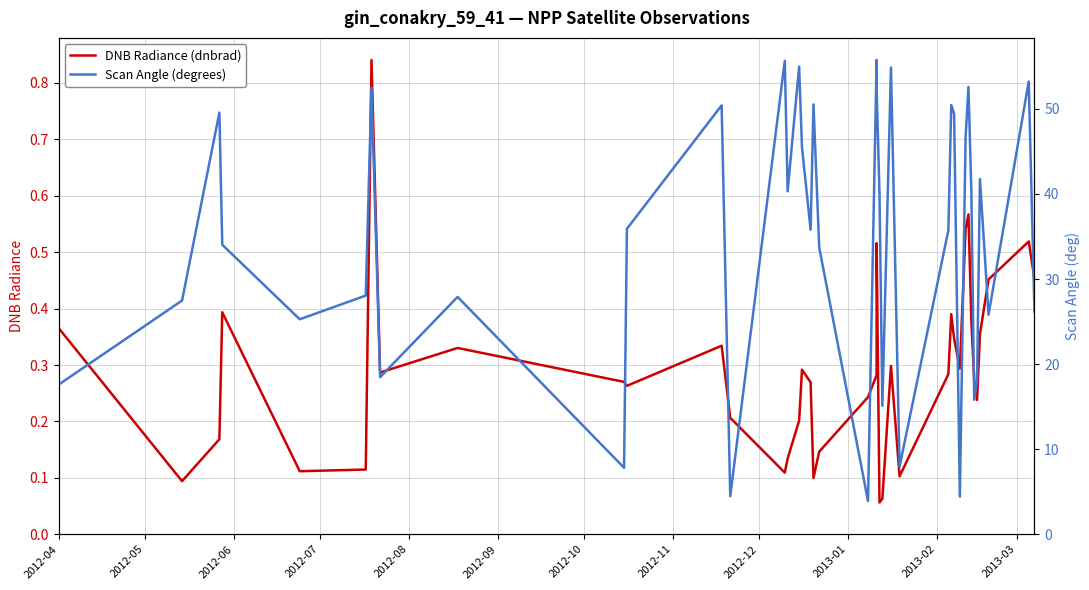

How many categories are shown in the chart?

40